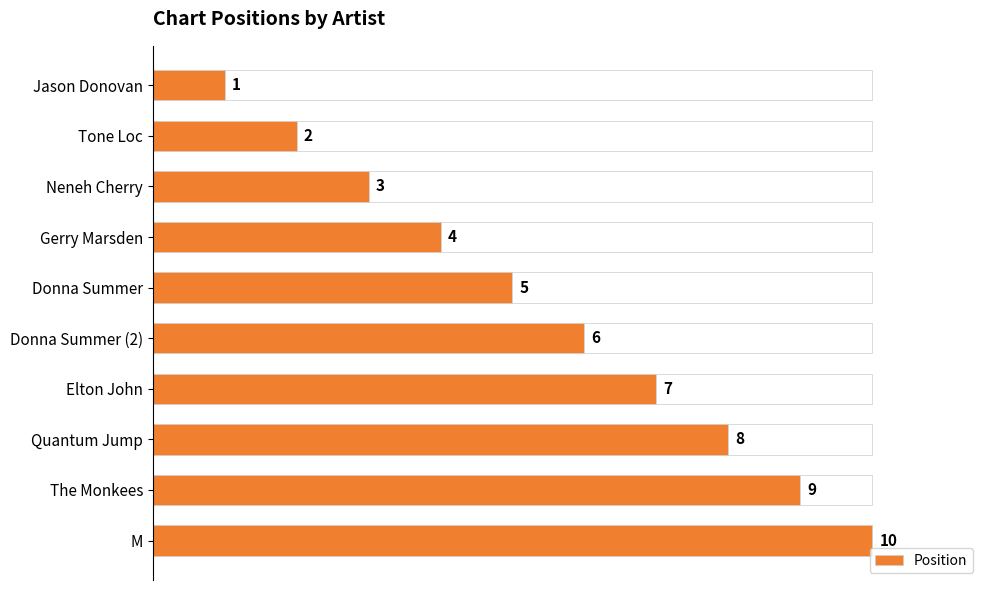

Where is the data nearest to the value 5?

Donna Summer